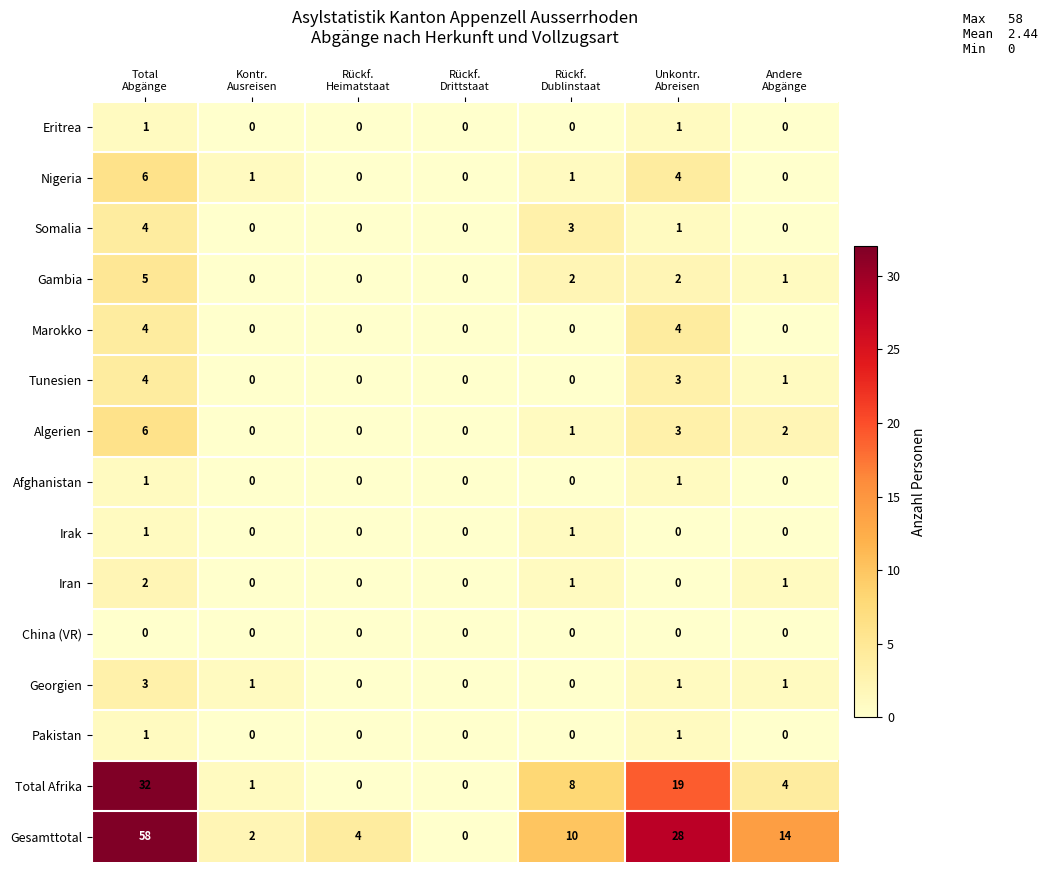

At how many categories does at least one series exceed 52?

1